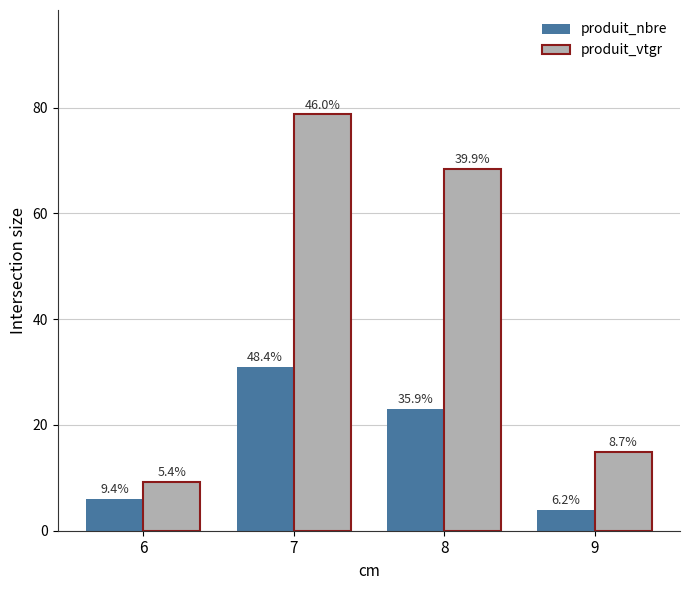

What are all the series names shown in the legend?

produit_nbre, produit_vtgr